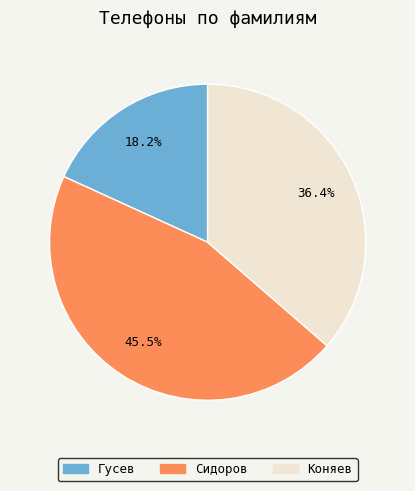

Is Сидоров the majority of the pie?

No